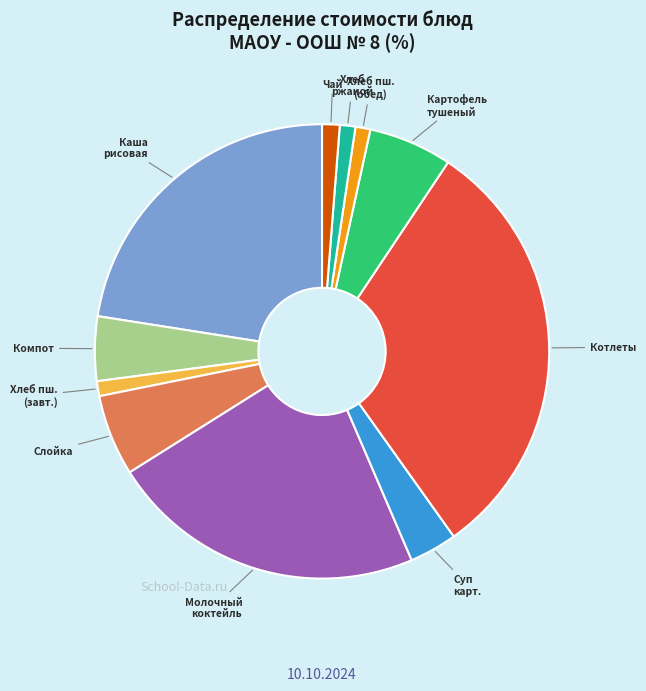

Is there a majority slice in this chart?

No